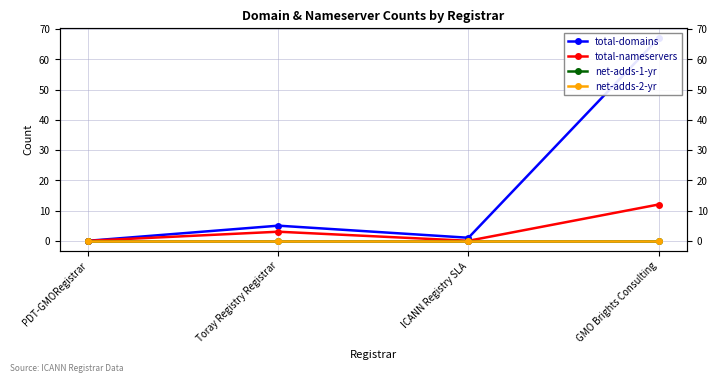

Which has a higher value, PDT-GMORegistrar or ICANN Registry SLA?

ICANN Registry SLA